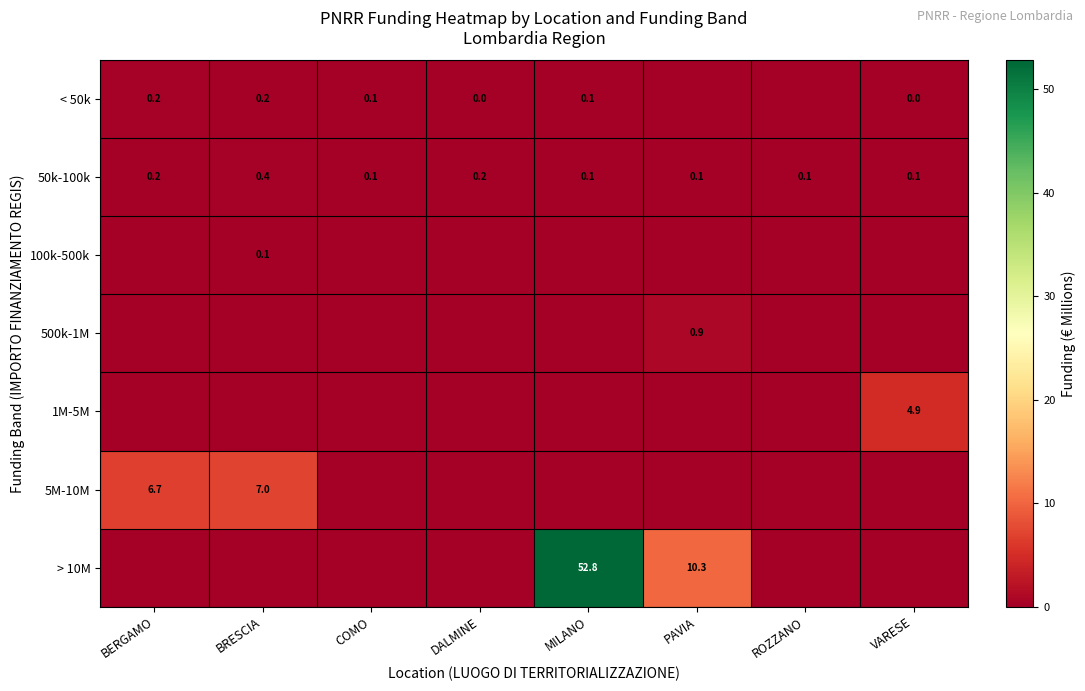

The < 50k series shows 0.2 at BERGAMO. True or false?

True